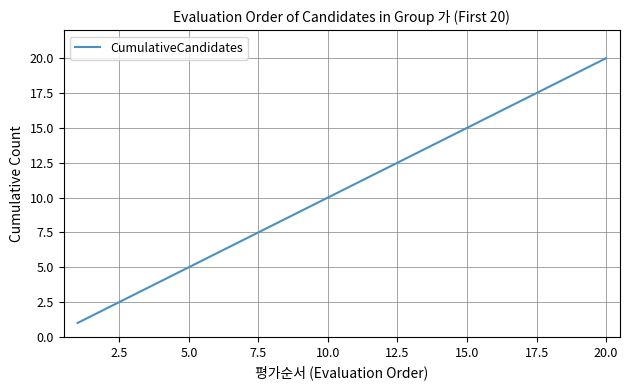

How many lines are shown in the chart?

1